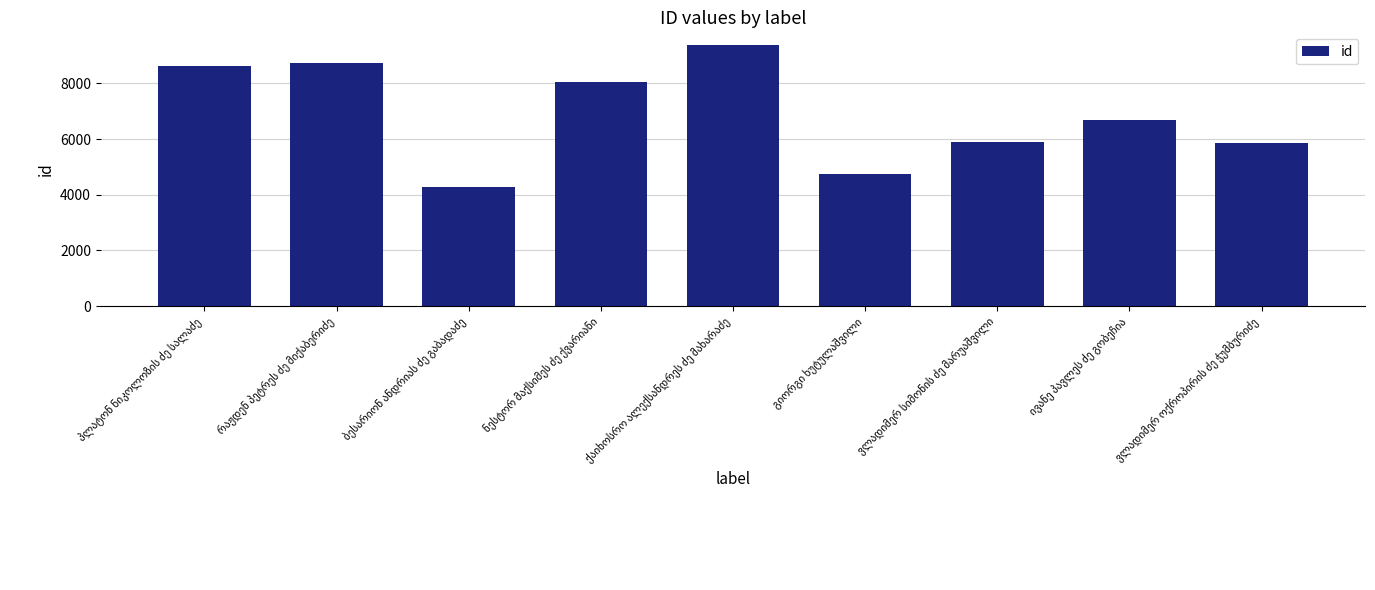

What is the greatest value displayed?

9368